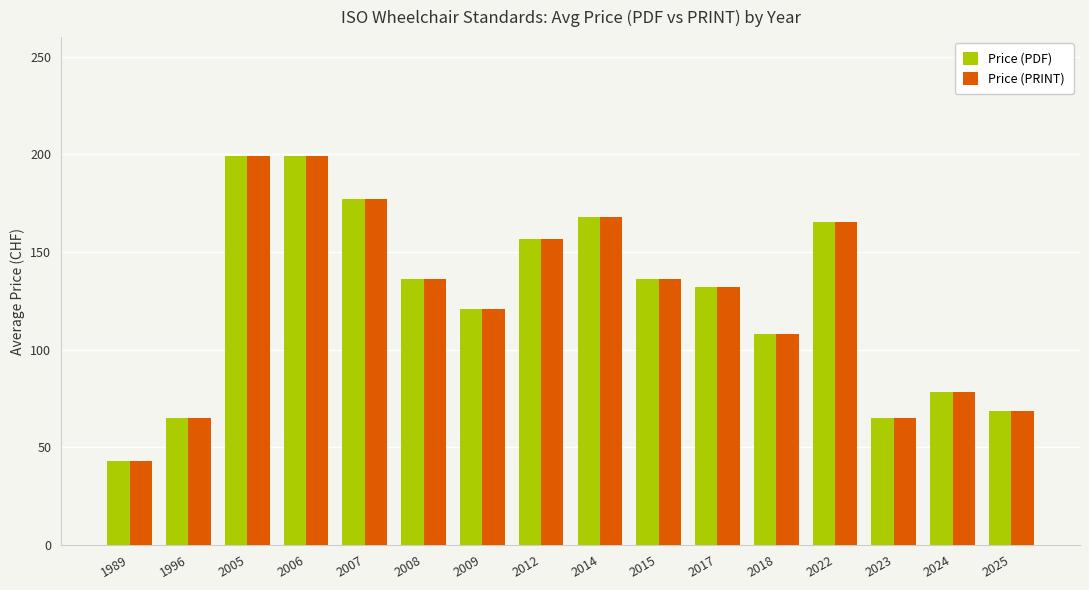

What is the difference between the second highest and minimum values in the Price (PRINT) series?

156.0